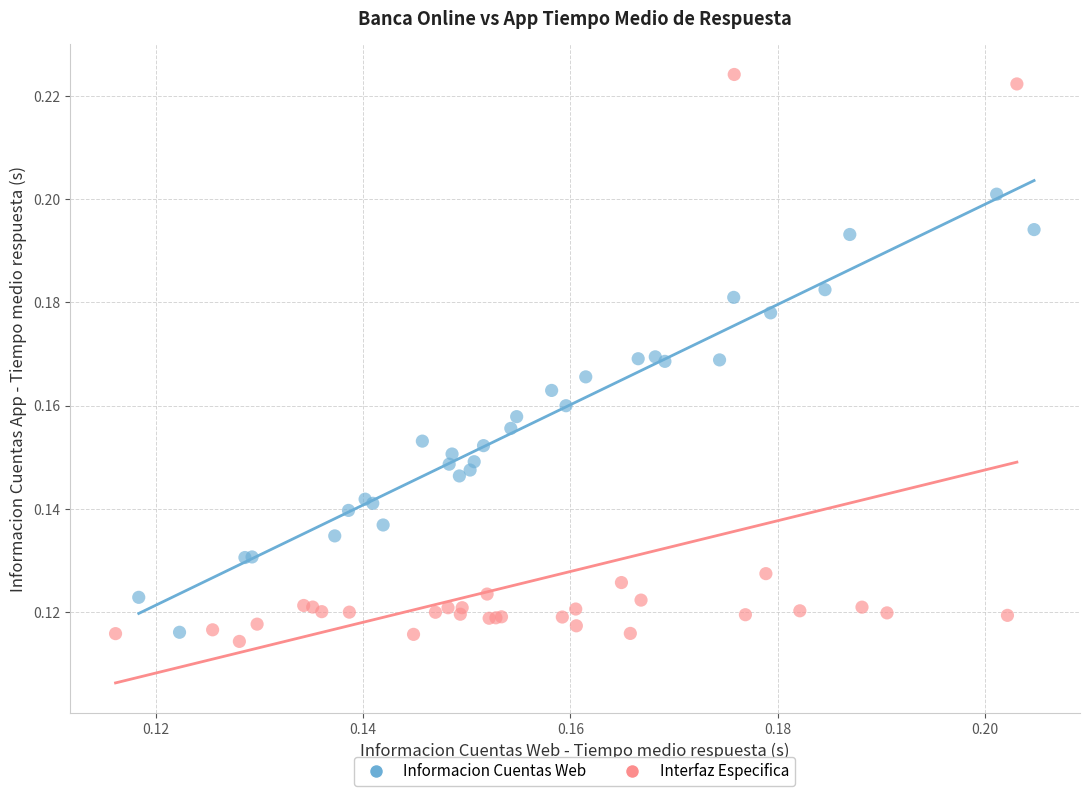

What are all the series names shown in the legend?

Informacion Cuentas Web, Interfaz Especifica